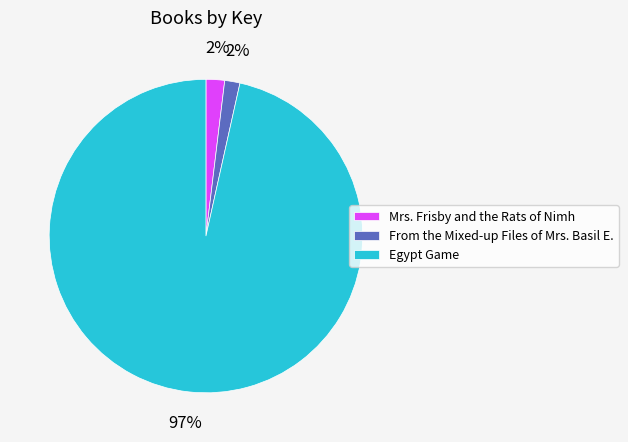

Do Mrs. Frisby and the Rats of Nimh and From the Mixed-up Files of Mrs. Basil E. together represent more than half of the pie?

No